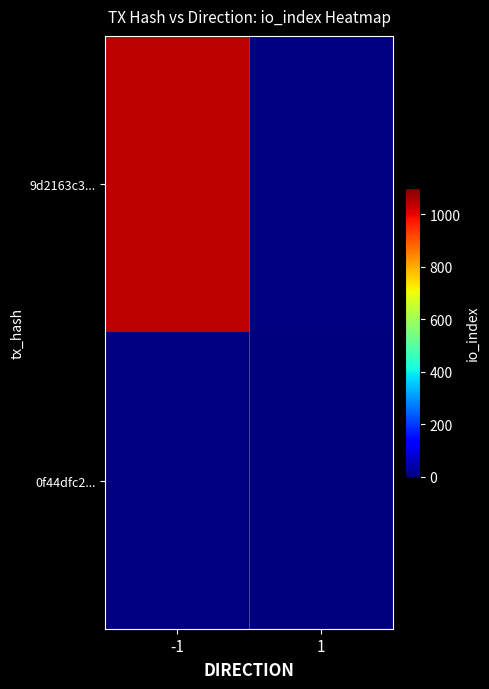

Which series has the largest range (max minus min)?

9d2163c3...